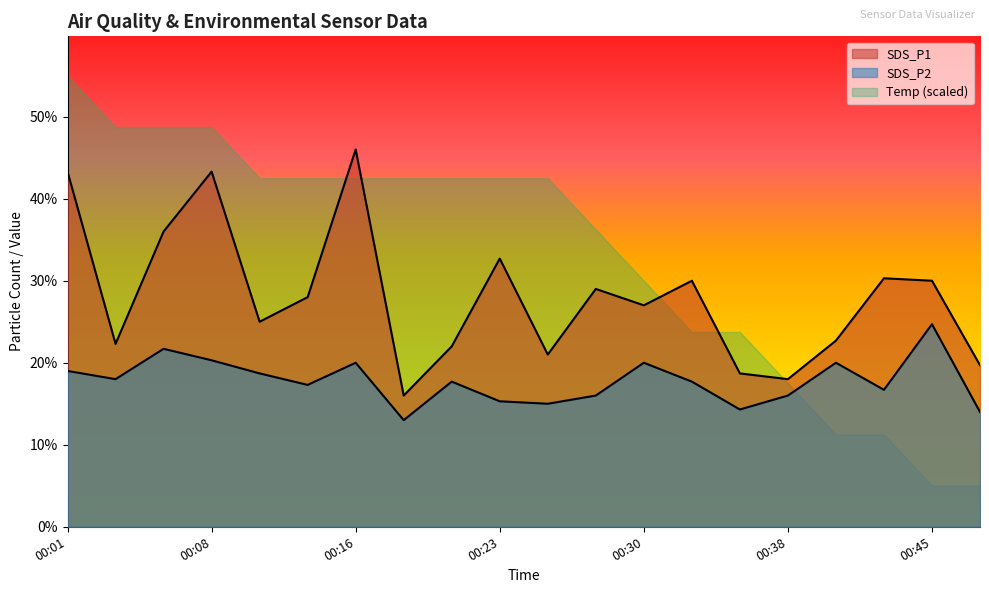

How many lines are shown in the chart?

2